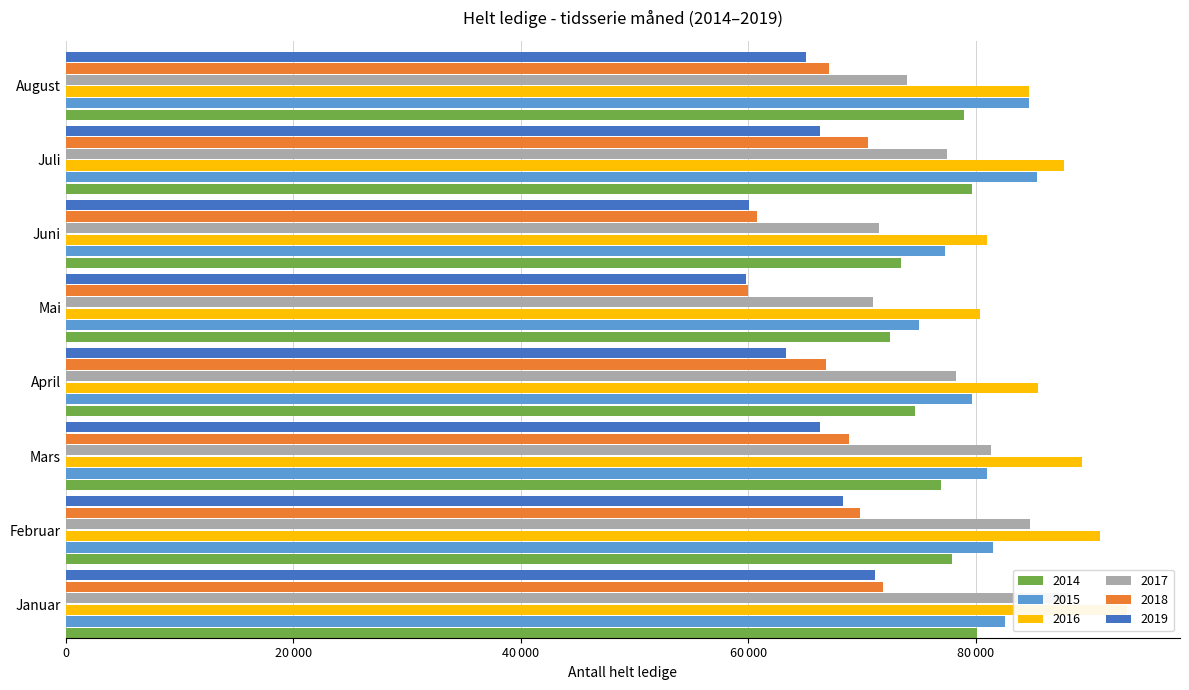

Reading left to right, extract all data points from this chart.

2019: 71148	68302	66258	63340	59813	60093	66337	65061
2018: 71849	69789	68835	66797	60008	60738	70558	67086
2017: 88238	84802	81327	78212	70927	71482	77431	73918
2016: 93284	90903	89334	85471	80342	80965	87736	84669
2015: 82577	81534	81011	79636	74994	77310	85362	84702
2014: 80104	77872	76925	74625	72495	73458	79647	78927